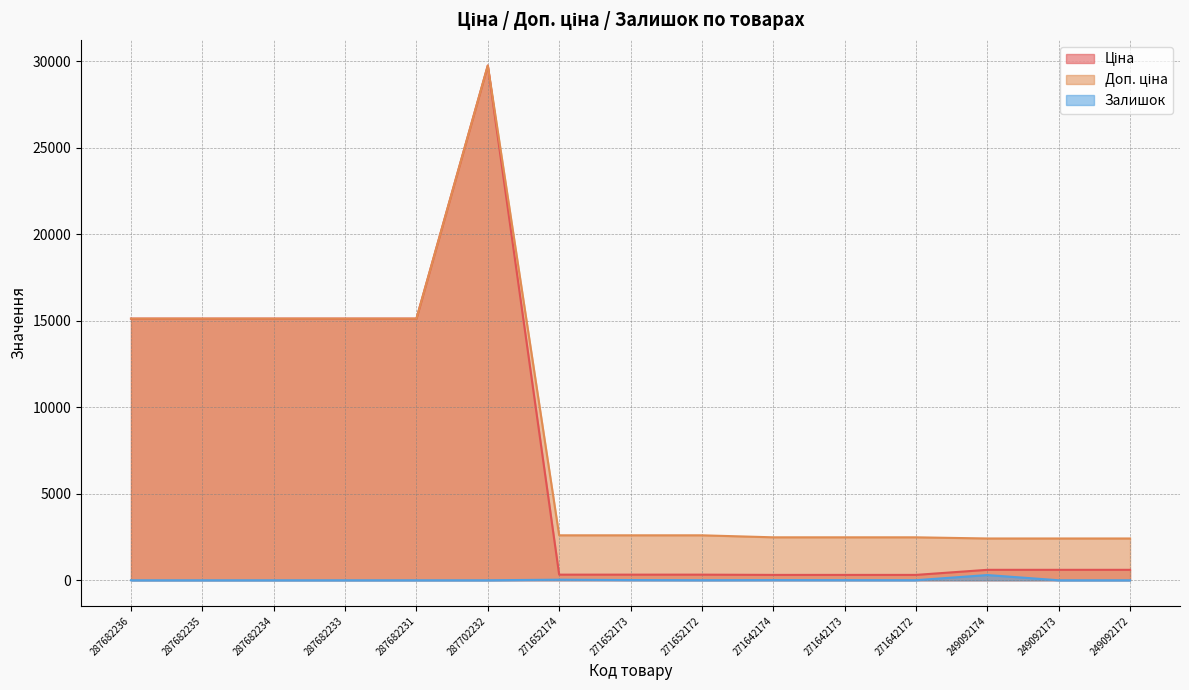

Where is Доп. ціна nearest to the value 16081?

287682236